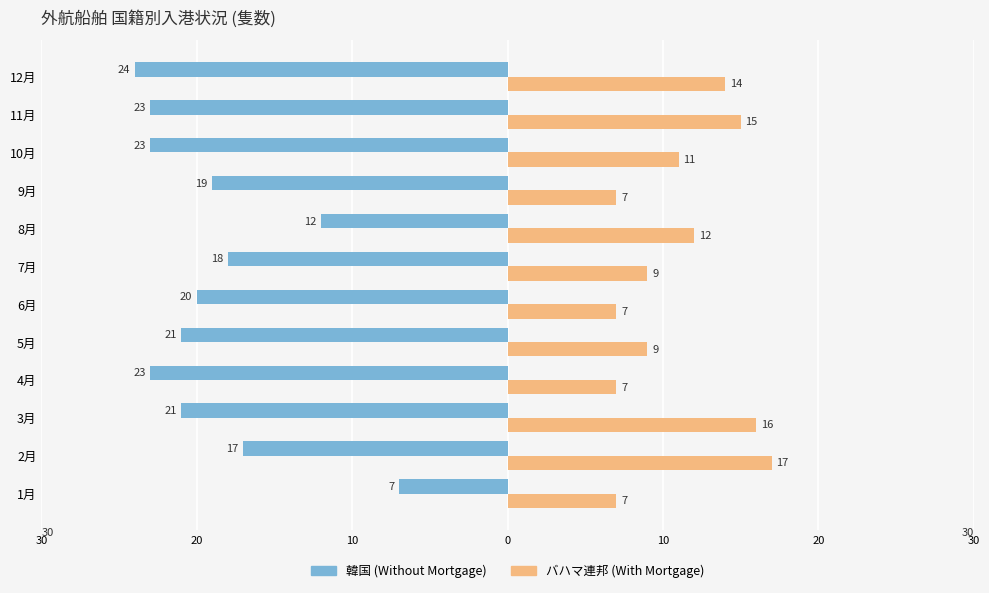

How many バハマ連邦 (With Mortgage) values are between 7 and 15?

10